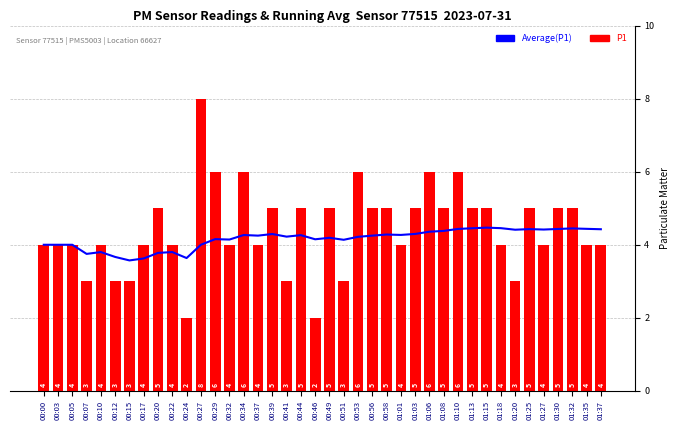

Are the bars horizontal?

No